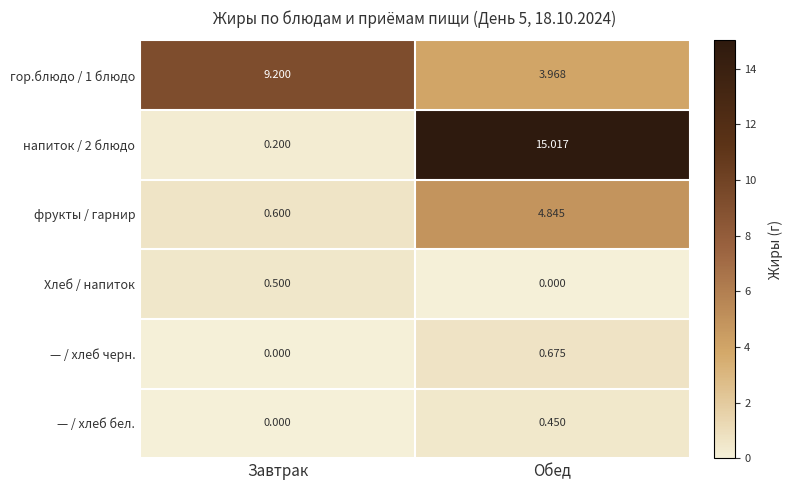

At which category does the chart reach its peak across all series?

Обед